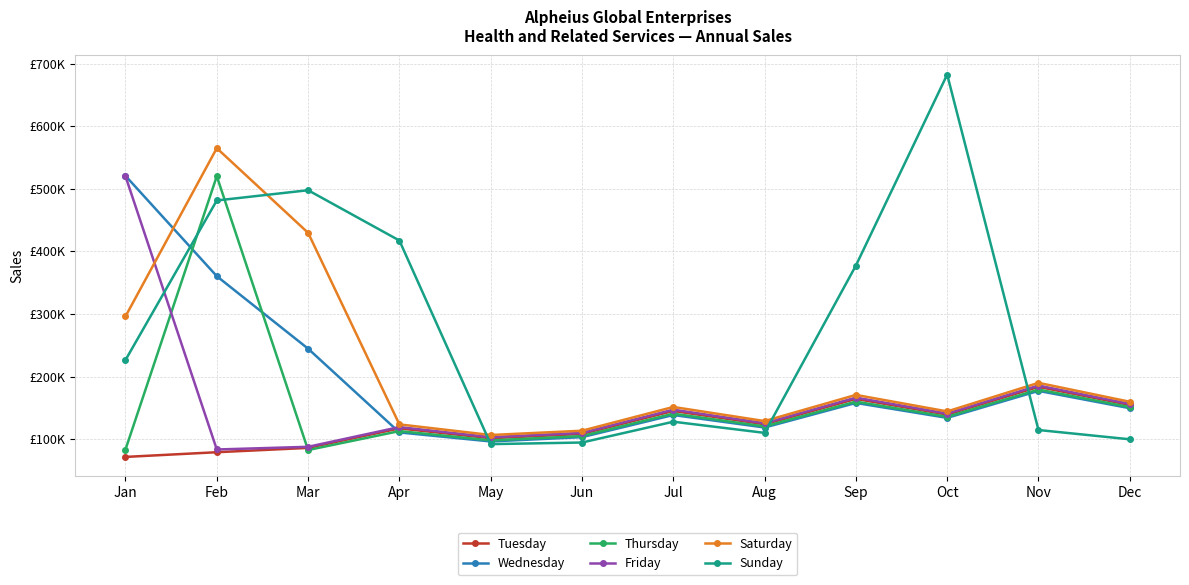

What are all the series names shown in the legend?

Tuesday, Wednesday, Thursday, Friday, Saturday, Sunday